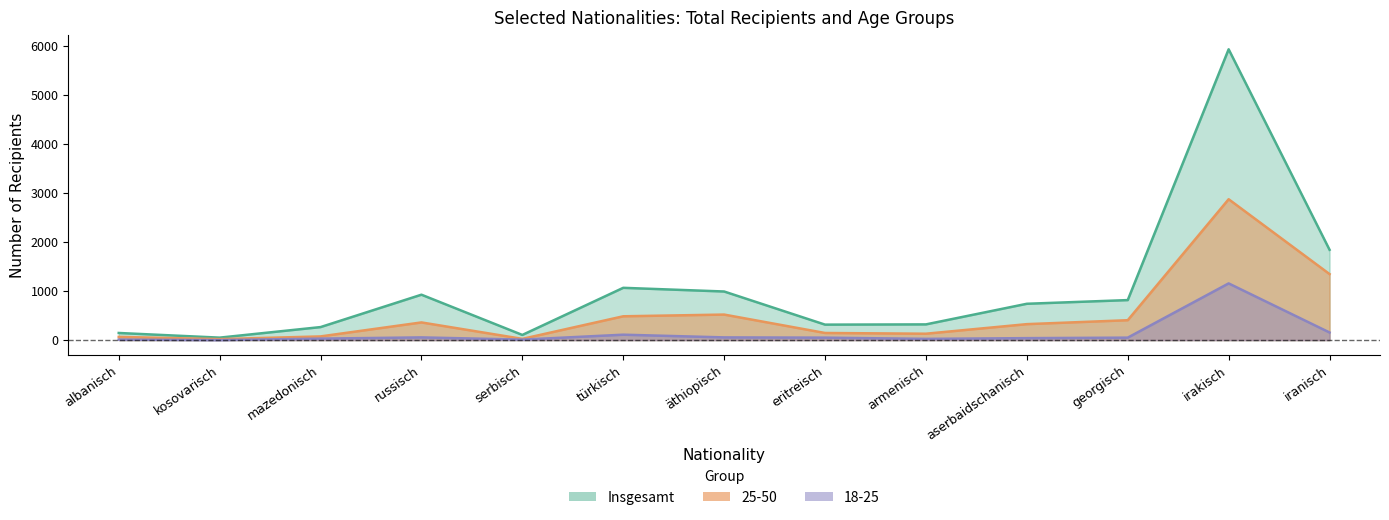

Reading right to left, extract all data points from this chart.

Insgesamt: iranisch=1840	irakisch=5925	georgisch=815	aserbaidschanisch=740	armenisch=320	eritreisch=315	äthiopisch=990	türkisch=1065	serbisch=105	russisch=925	mazedonisch=265	kosovarisch=50	albanisch=145
18-25: iranisch=155	irakisch=1155	georgisch=50	aserbaidschanisch=40	armenisch=25	eritreisch=50	äthiopisch=55	türkisch=110	serbisch=10	russisch=55	mazedonisch=30	kosovarisch=0	albanisch=10
25-50: iranisch=1345	irakisch=2870	georgisch=405	aserbaidschanisch=325	armenisch=130	eritreisch=145	äthiopisch=520	türkisch=485	serbisch=25	russisch=360	mazedonisch=75	kosovarisch=20	albanisch=65